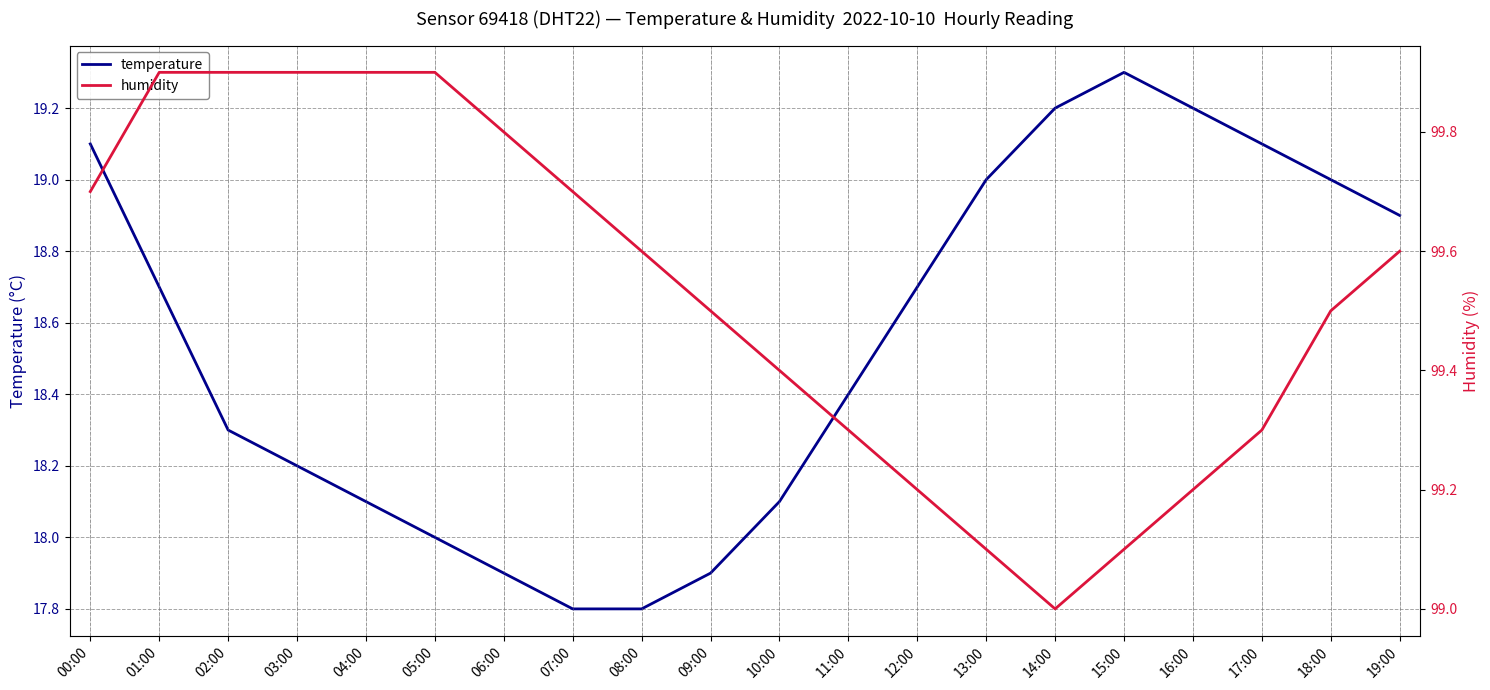

What position from the left is 05:00?

6